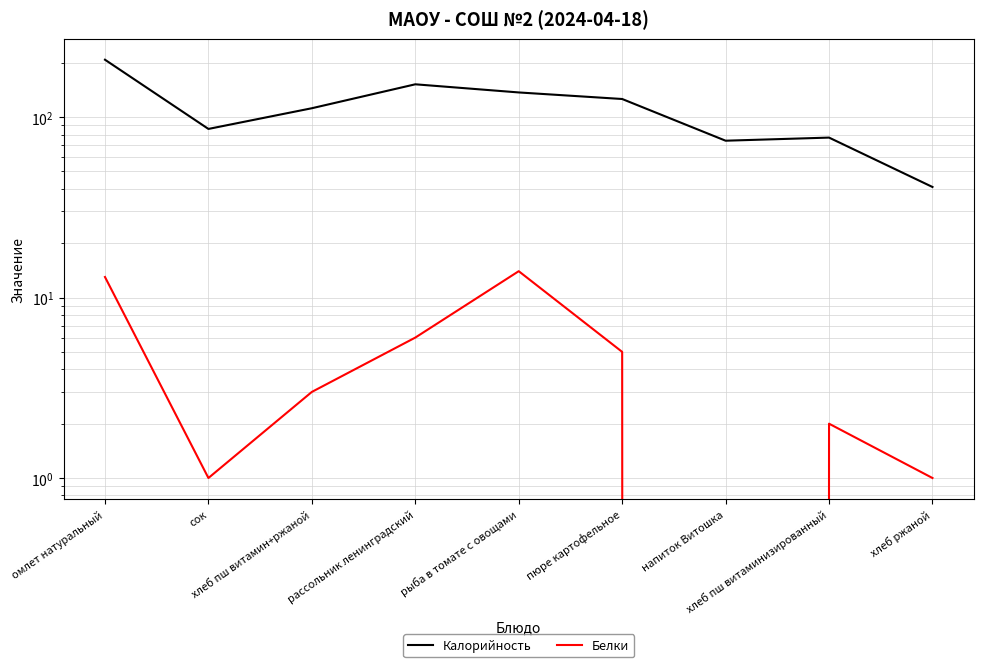

Reading left to right, what are all the values shown in this chart?

Калорийность: омлет натуральный=208	сок=86	хлеб пш витамин+ржаной=112	рассольник ленинградский=152	рыба в томате с овощами=137	пюре картофельное=126	напиток Витошка=74	хлеб пш витаминизированный=77	хлеб ржаной=41
Белки: омлет натуральный=13	сок=1	хлеб пш витамин+ржаной=3	рассольник ленинградский=6	рыба в томате с овощами=14	пюре картофельное=5	напиток Витошка=0	хлеб пш витаминизированный=2	хлеб ржаной=1